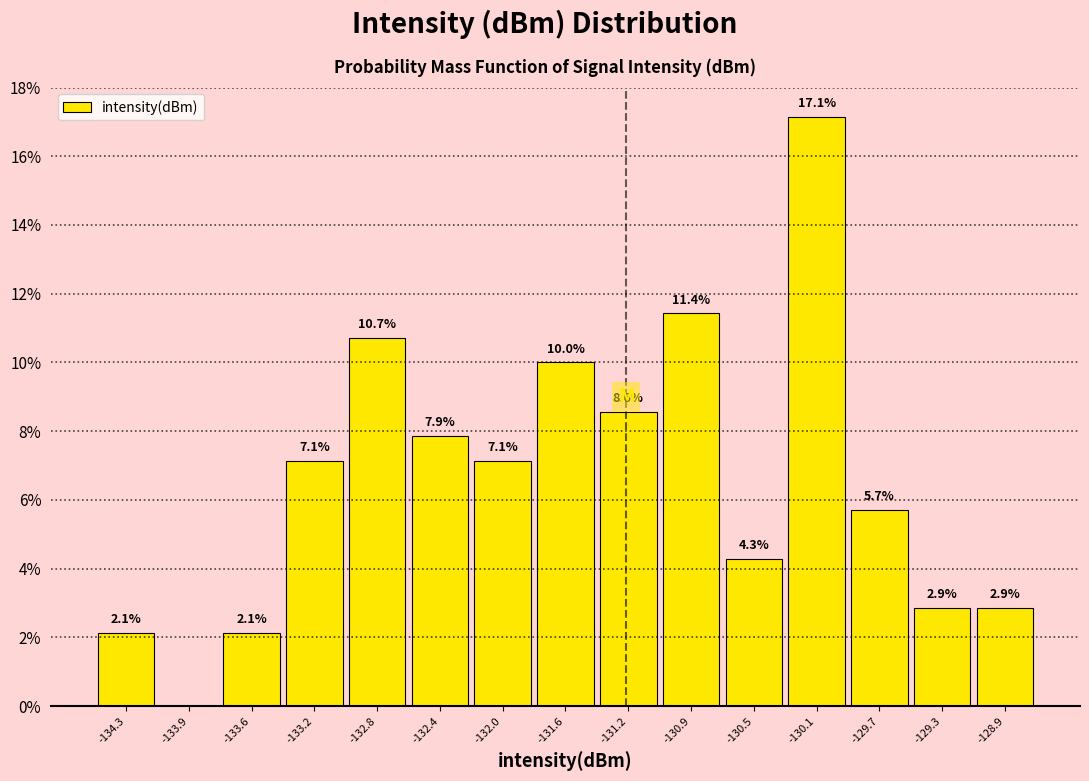

Which range on the x-axis has the tallest bar?

-130.30 to -129.90